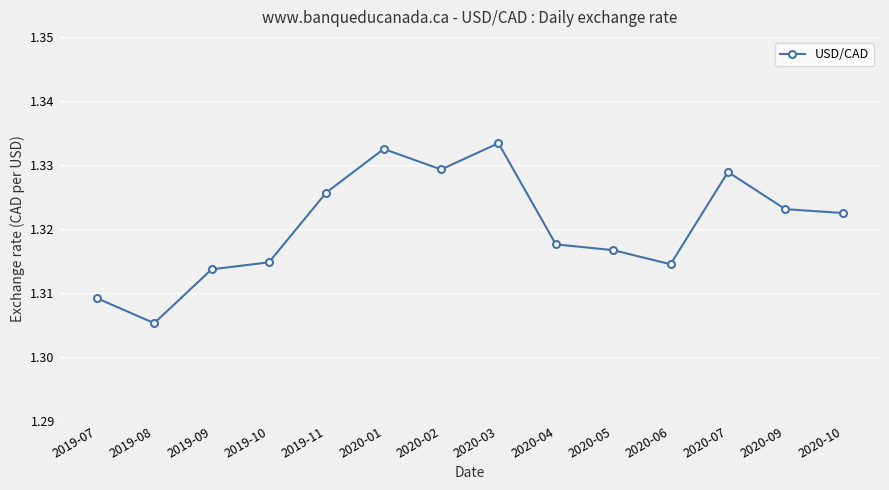

What is the sum of all values?

18.5